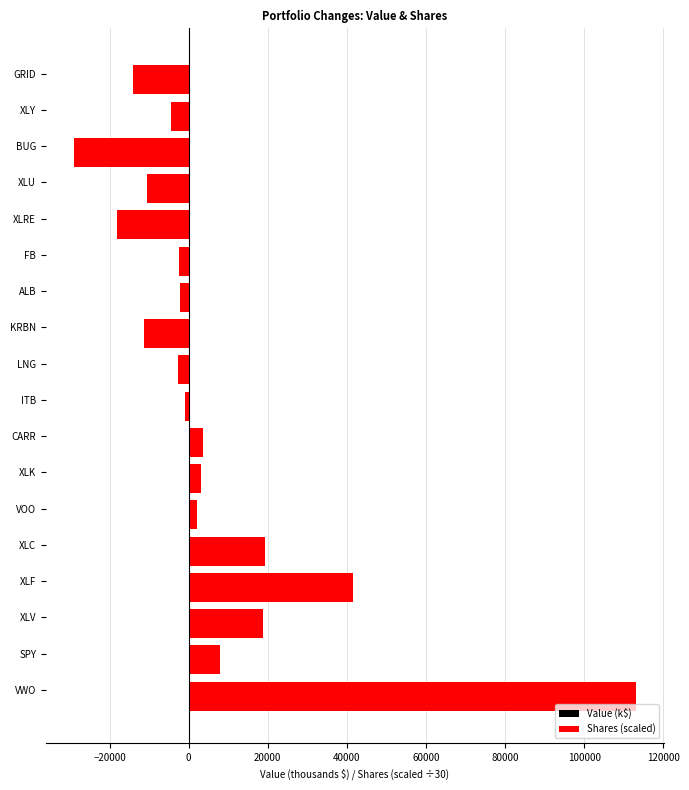

The Shares (scaled) series shows -29000.0 at BUG. True or false?

True